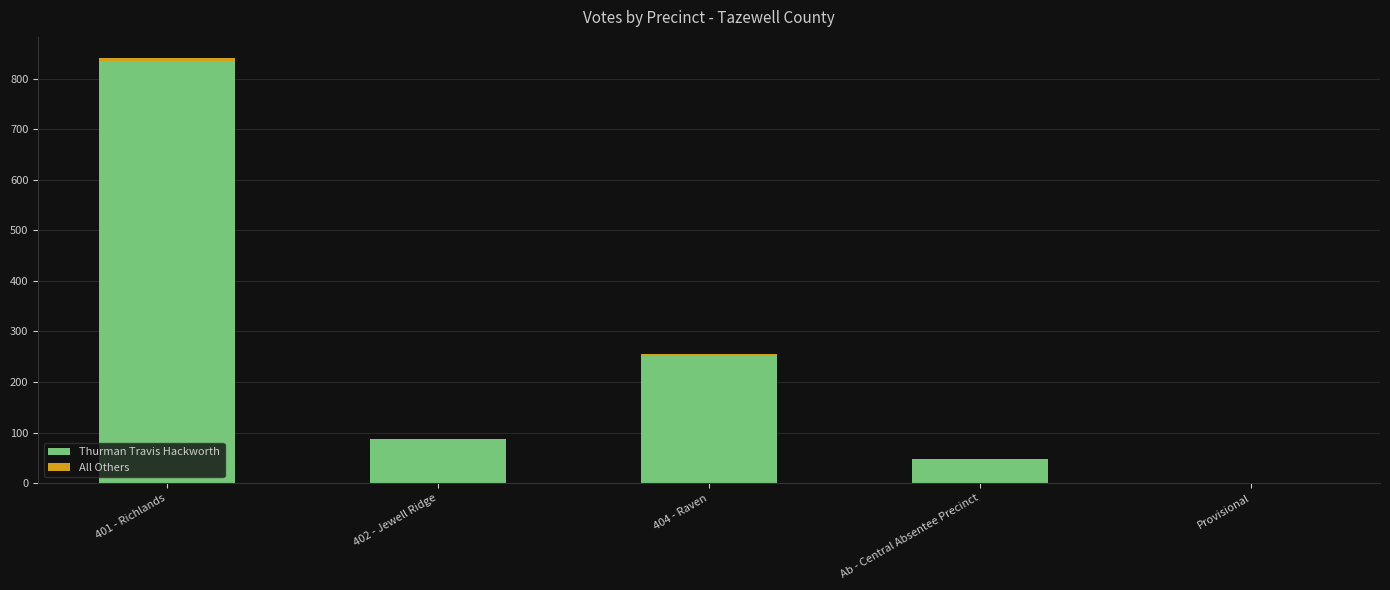

Count the number of data series in this chart.

2